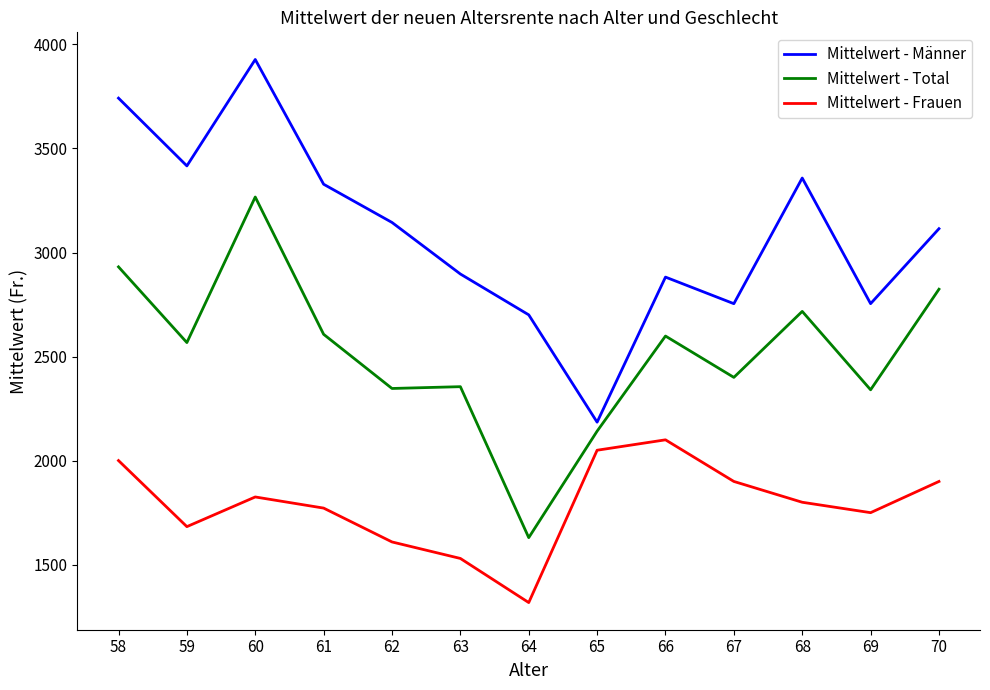

Is the value of Mittelwert - Frauen at 68 greater than the value of Mittelwert - Total at 67?

No